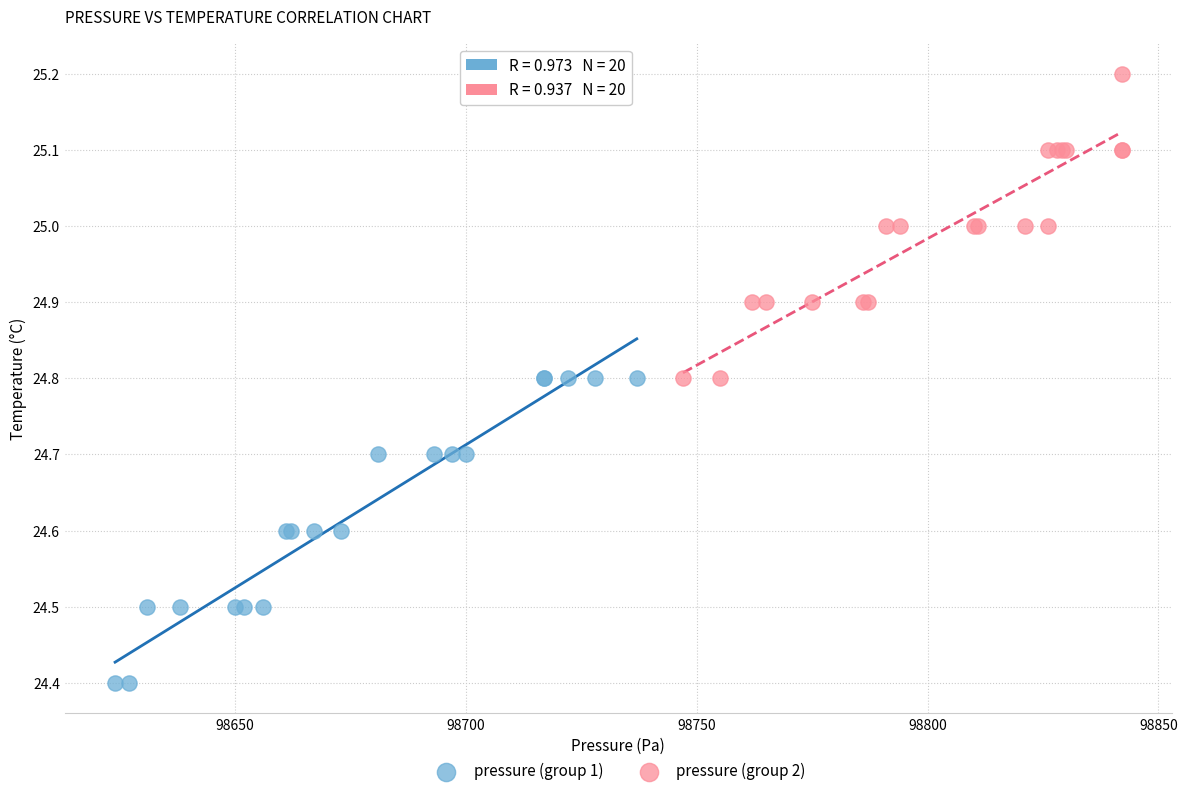

What are all the series names shown in the legend?

pressure (group 1), pressure (group 2)